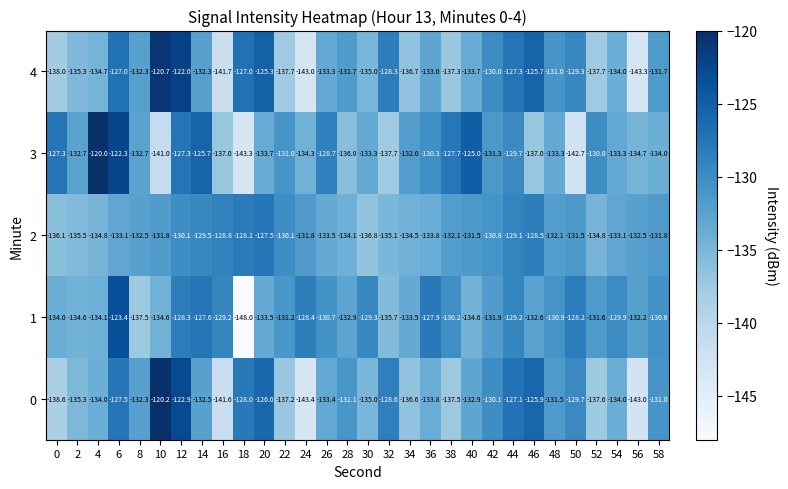

Which series has the largest total across all categories?

1